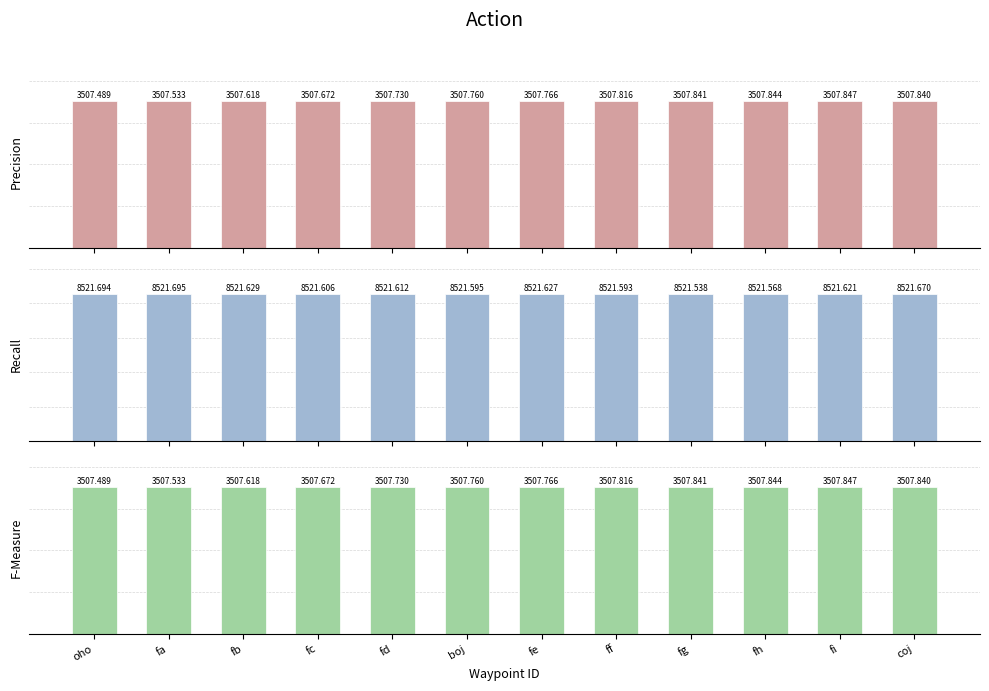

How many series are shown in this chart?

3